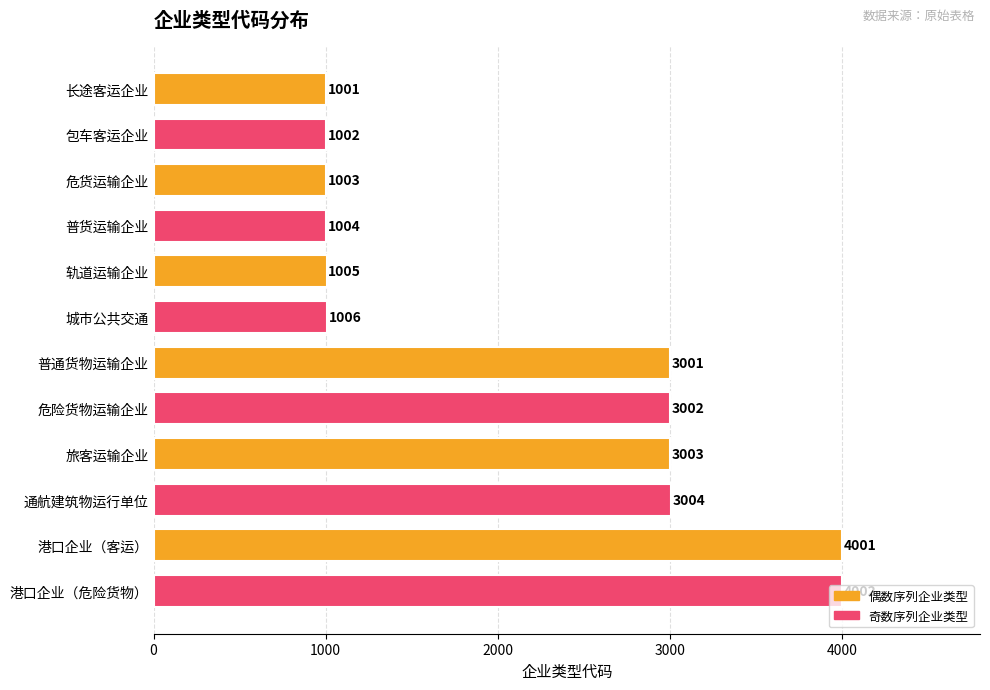

Are the bars horizontal?

Yes